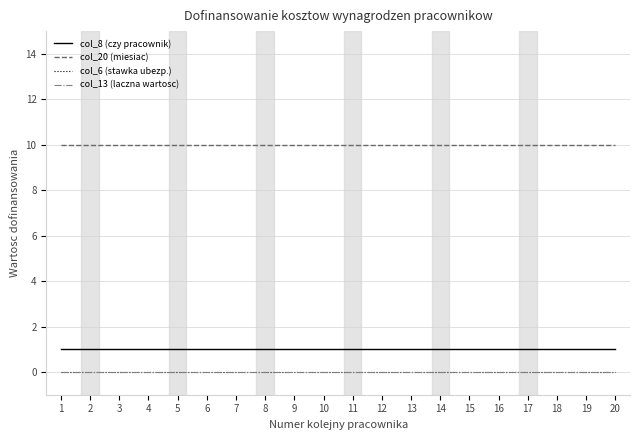

Is the value of col_8 (czy pracownik) at 15 greater than the value of col_20 (miesiac) at 16?

No